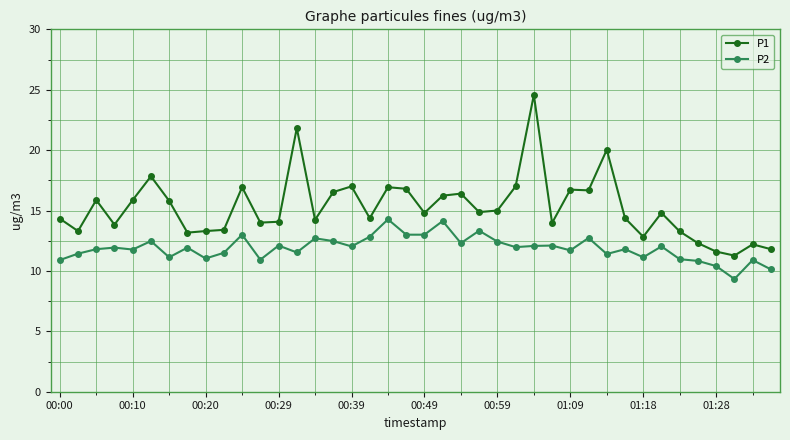

Which series has the widest spread of values?

P1